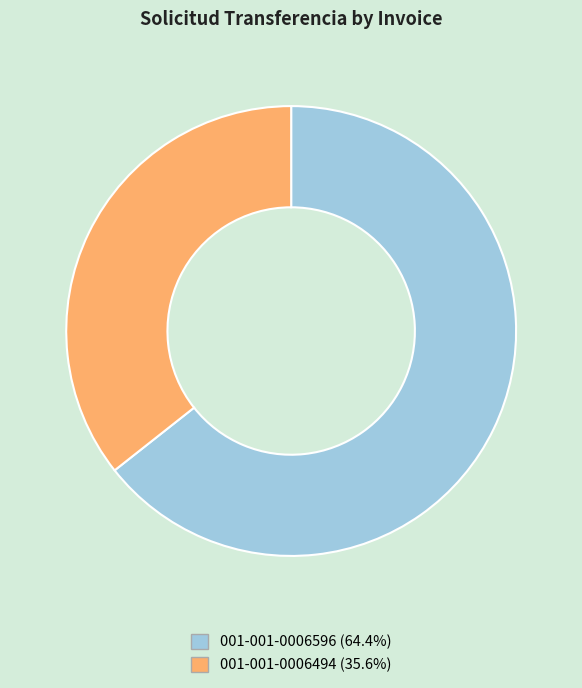

Which slice is the smallest?

001-001-0006494